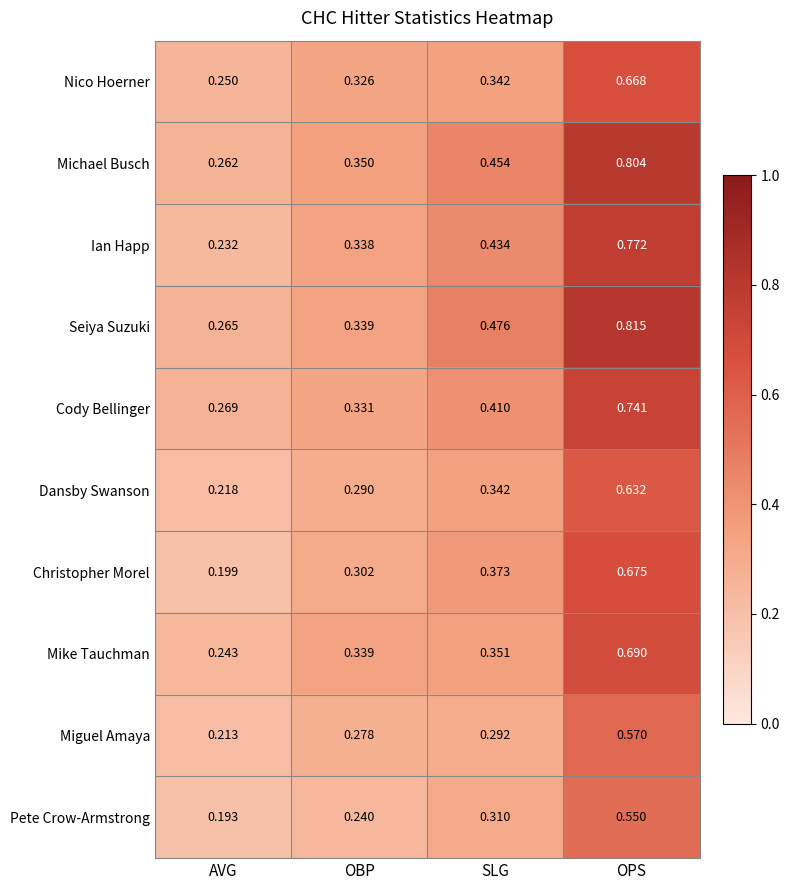

List the labels in order of Pete Crow-Armstrong value, largest first.

OPS, SLG, OBP, AVG